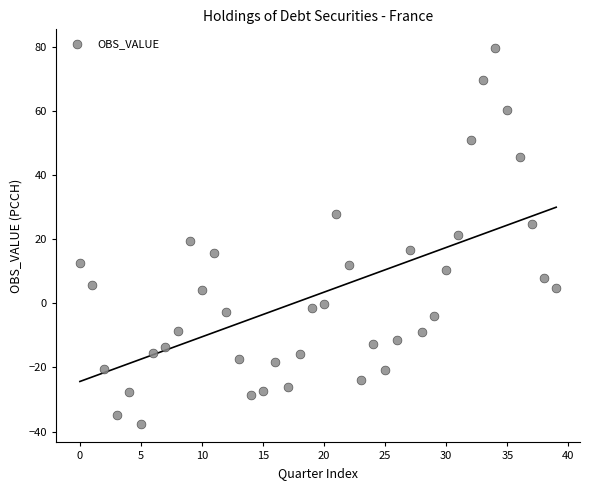

What is the range of Y values (max minus min)?

117.2